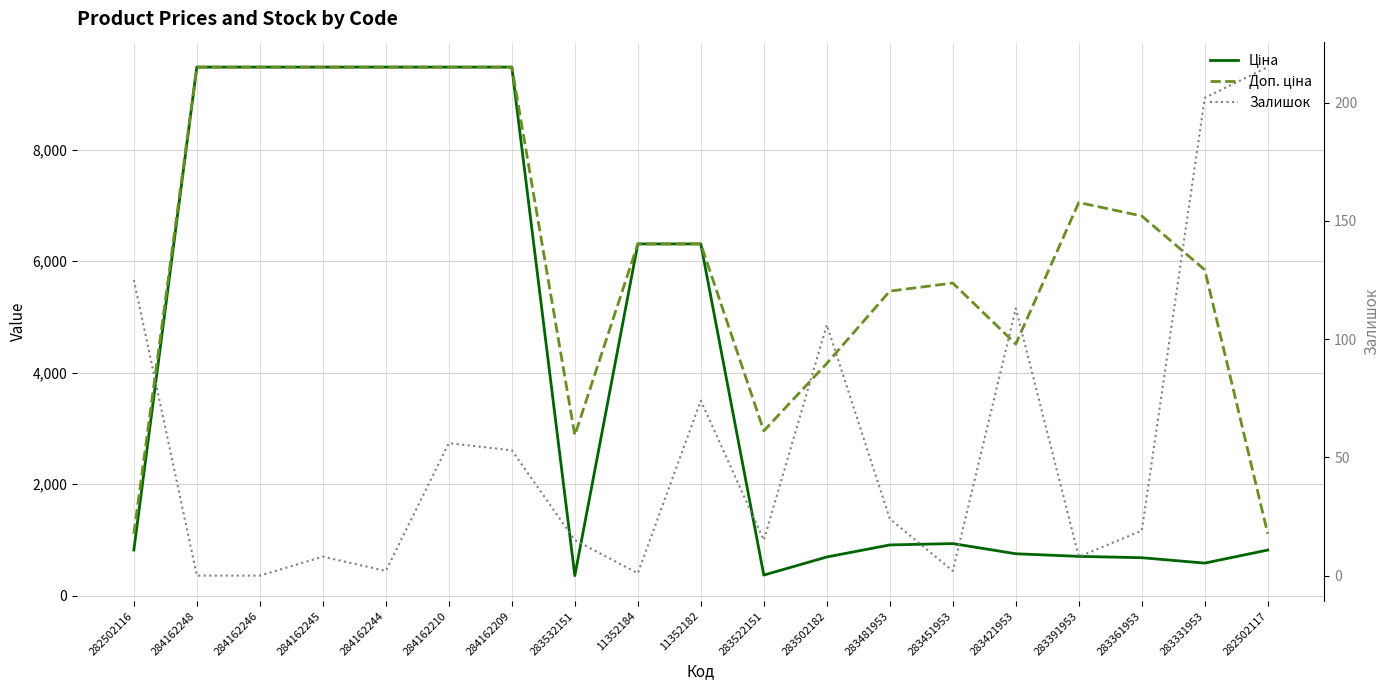

Reading left to right, list all the values displayed in this chart.

Ціна: 818.5	9480.1	9480.1	9480.1	9480.1	9480.1	9480.1	359.9	6308.8	6308.8	369.5	694.3	910.4	934.5	752.2	705.1	681.0	584.4	818.5
Доп. ціна: 1109.2	9480.1	9480.1	9480.1	9480.1	9480.1	9480.1	2878.8	6308.8	6308.8	2955.8	4165.6	5462.3	5607.2	4513.3	7051.3	6809.8	5843.9	1109.2
Залишок: 125.0	0.0	0.0	8.0	2.0	56.0	53.0	15.0	1.0	74.0	15.0	106.0	24.0	2.0	113.0	8.0	19.0	202.0	215.0